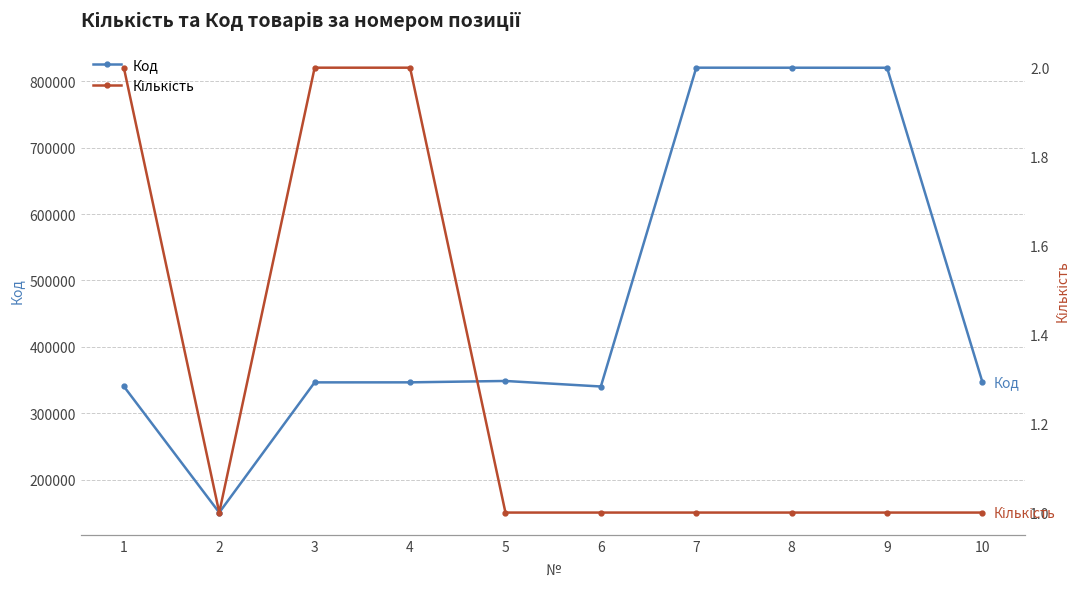

True or false: Код has more than 2 points higher than both neighbors.

False